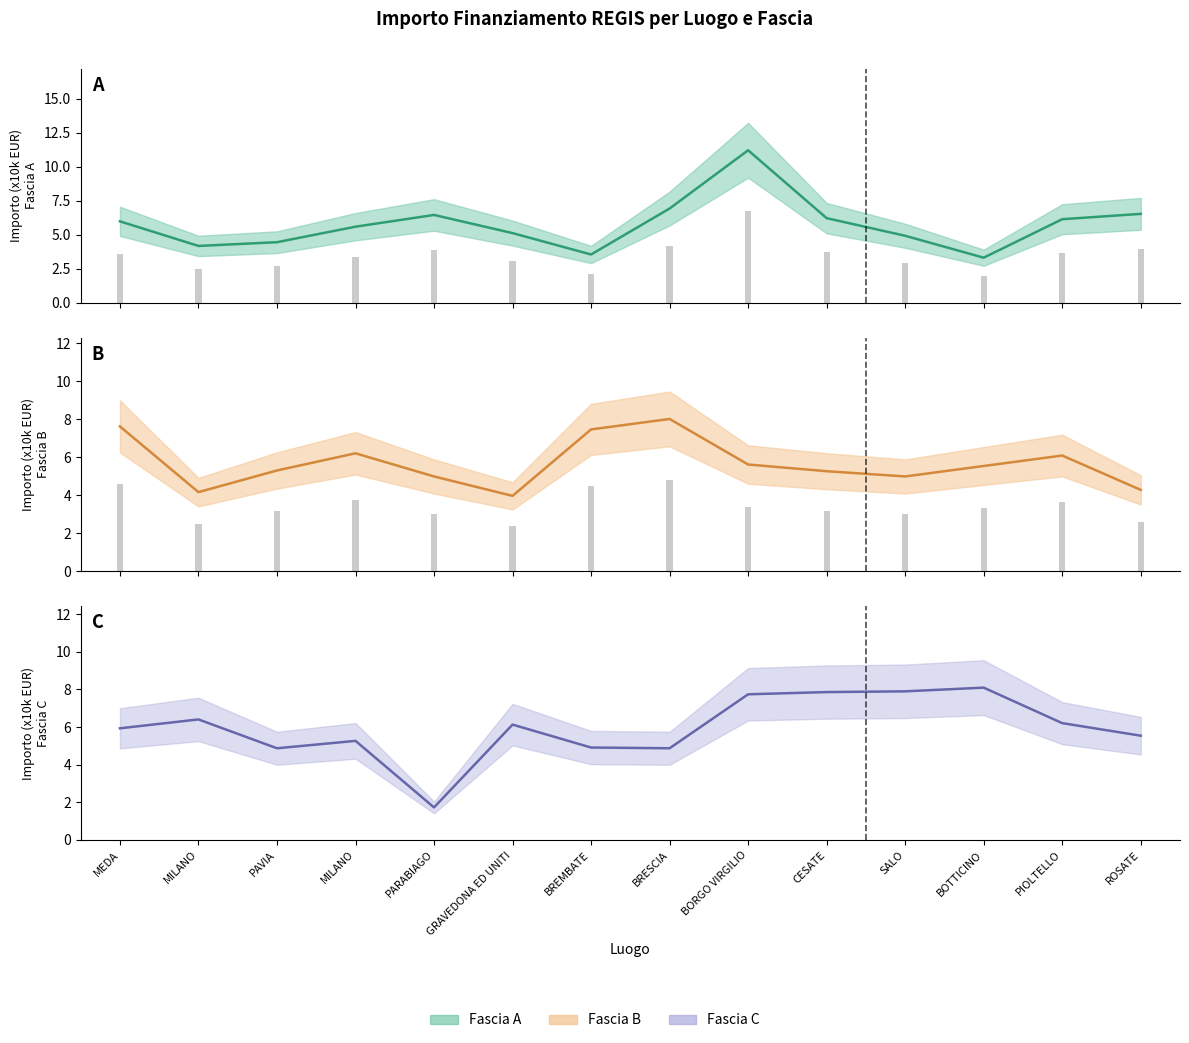

What is the approximate value of Fascia A at MILANO?

5.6